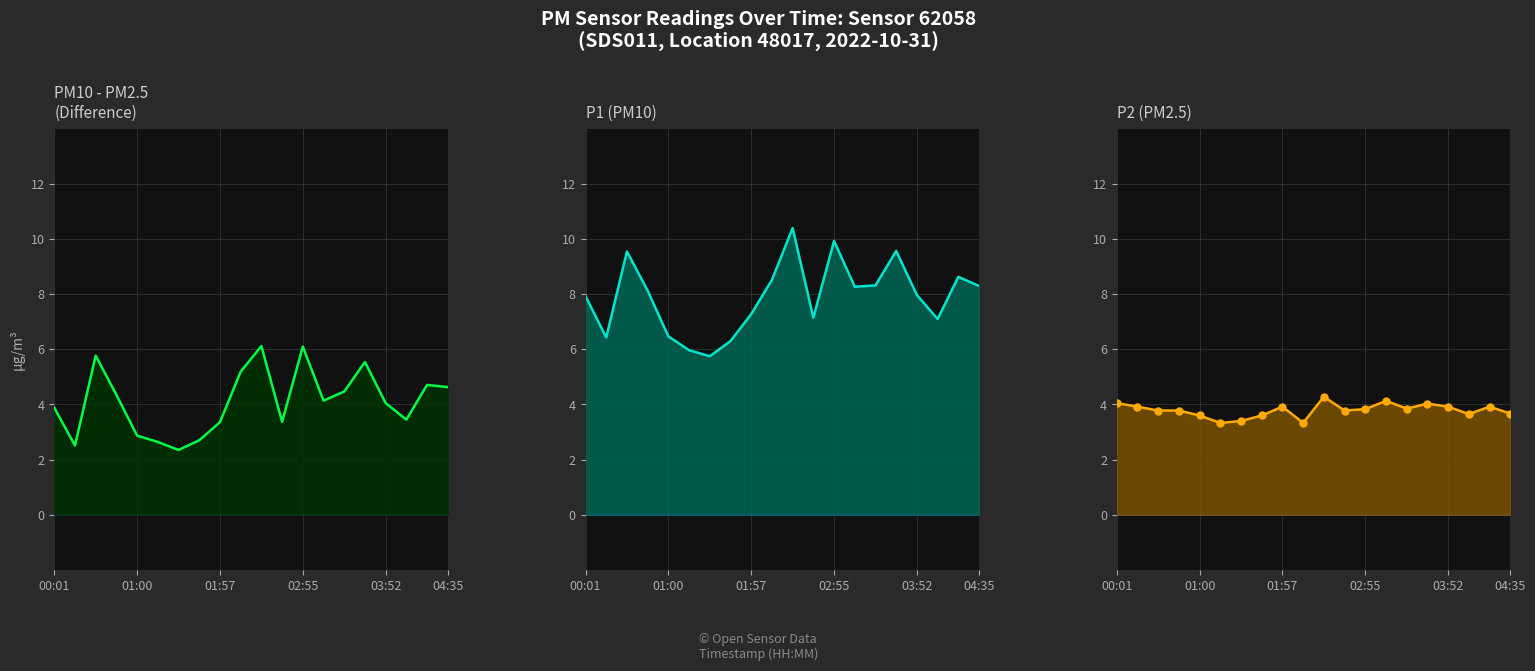

At how many categories does at least one series exceed 8?

10